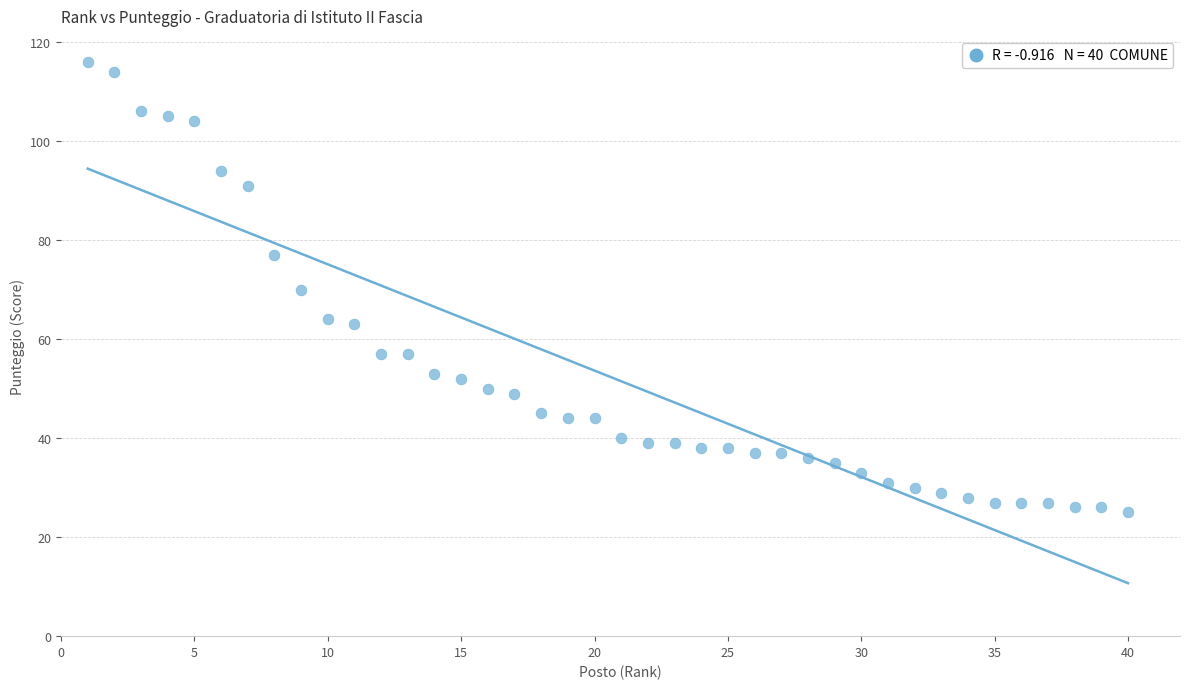

What is the range of Y values (max minus min)?

91